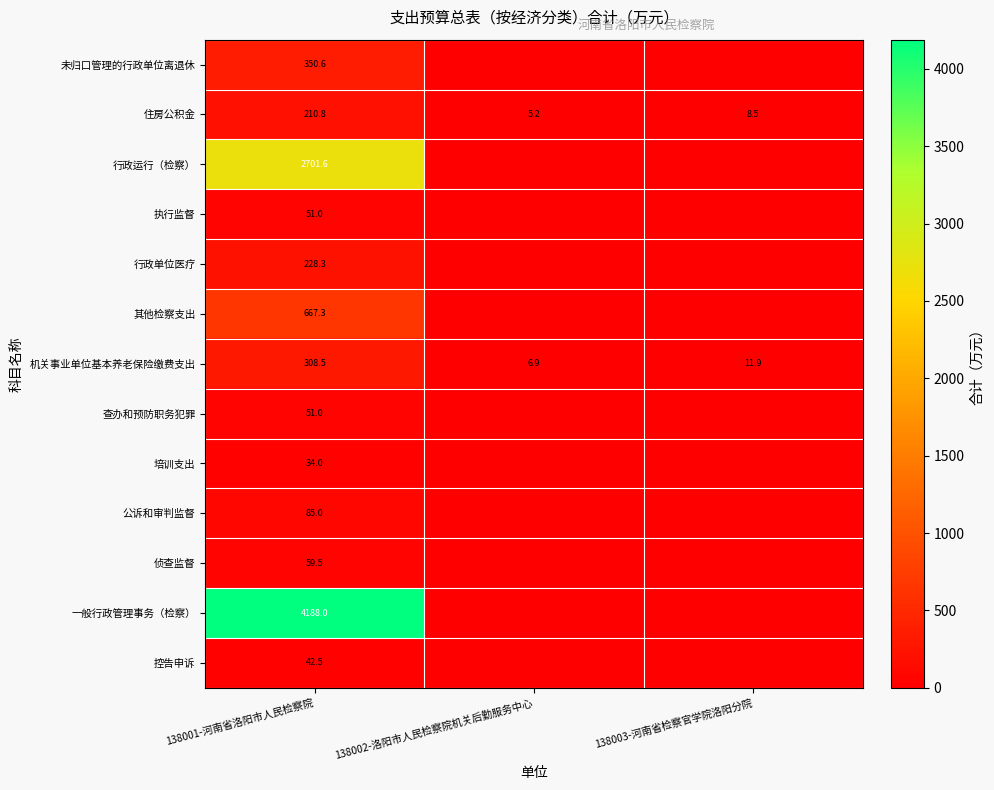

What is the total value across all series at 138001-河南省洛阳市人民检察院?

8978.1